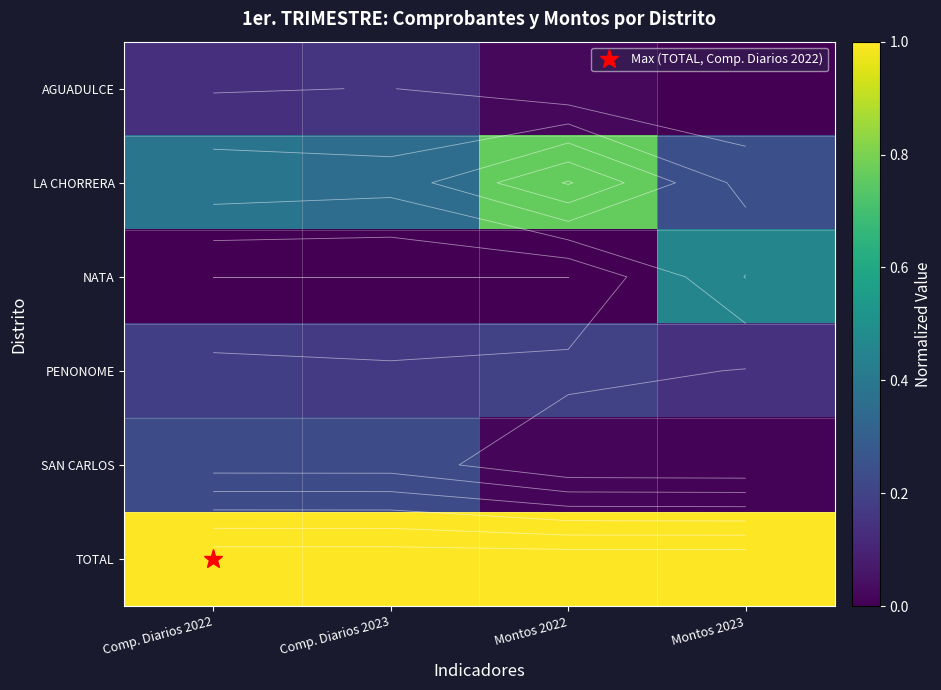

Between Comp. Diarios 2022 and Montos 2023, which is larger?

Comp. Diarios 2022